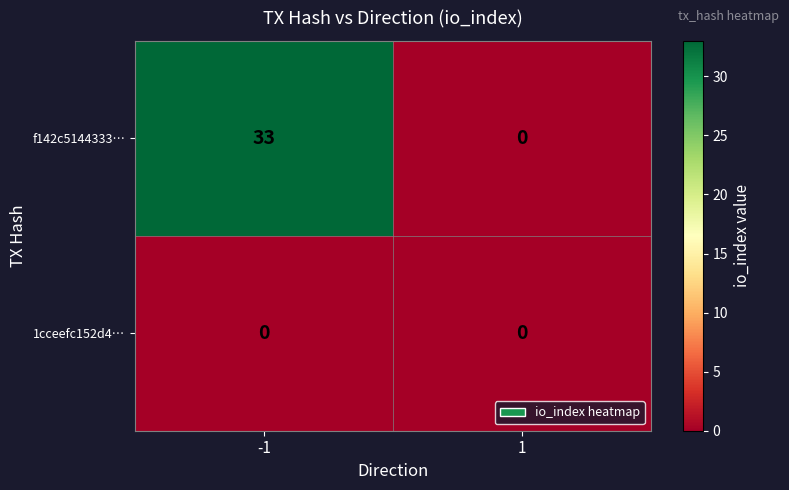

What is the spread (max minus min) of values at -1?

33